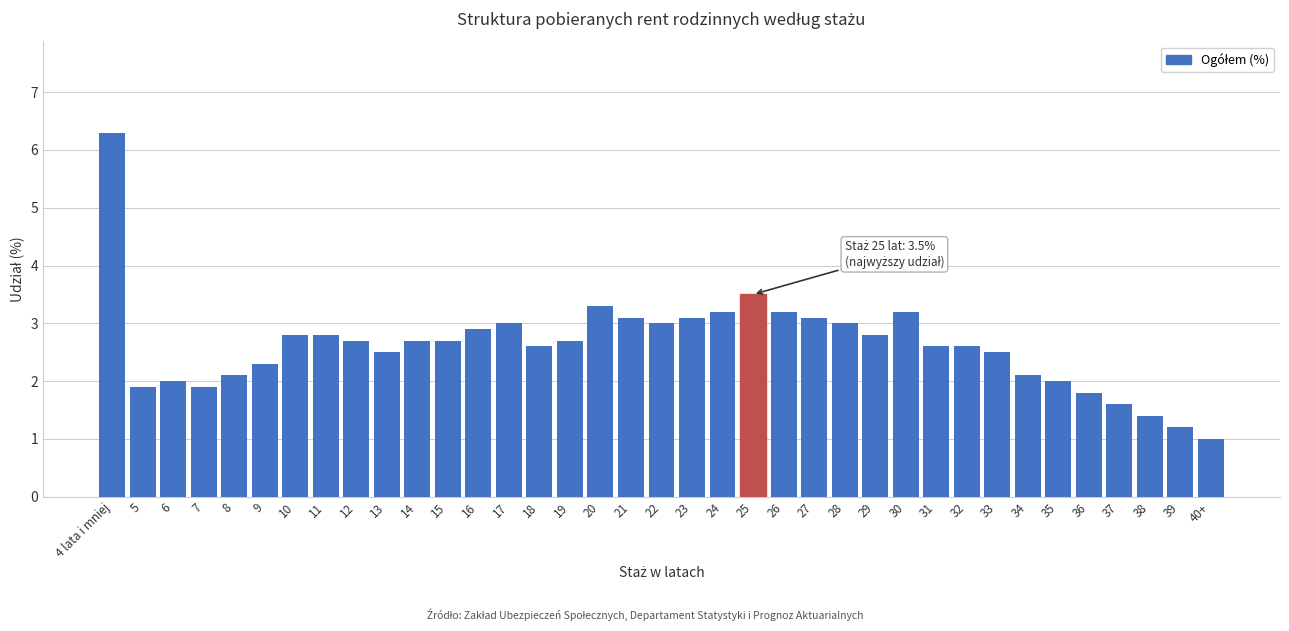

The chart shows a value of 5.0 at 17. True or false?

False